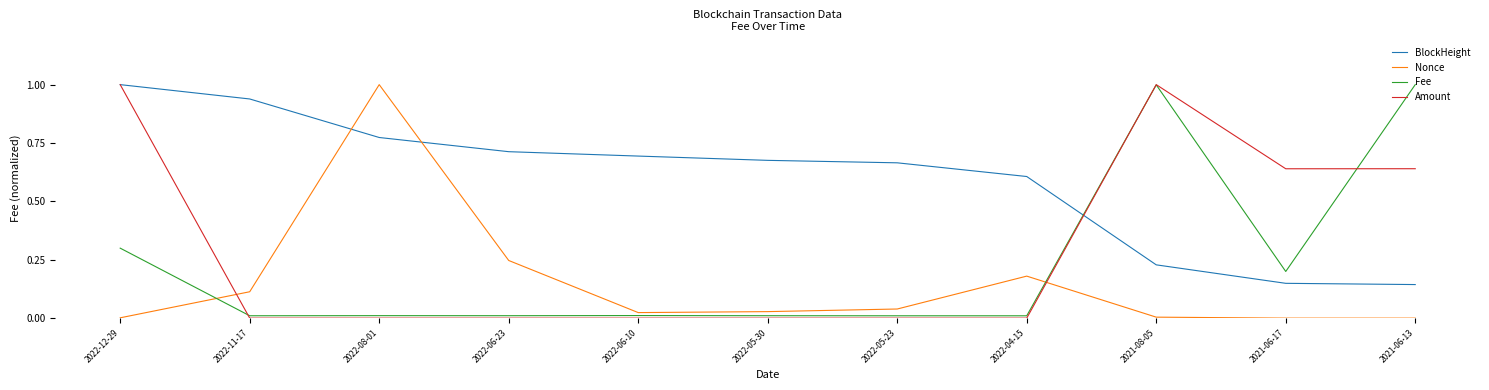

What is the sum of the BlockHeight values at 2022-11-17 and 2022-04-15?

1.5